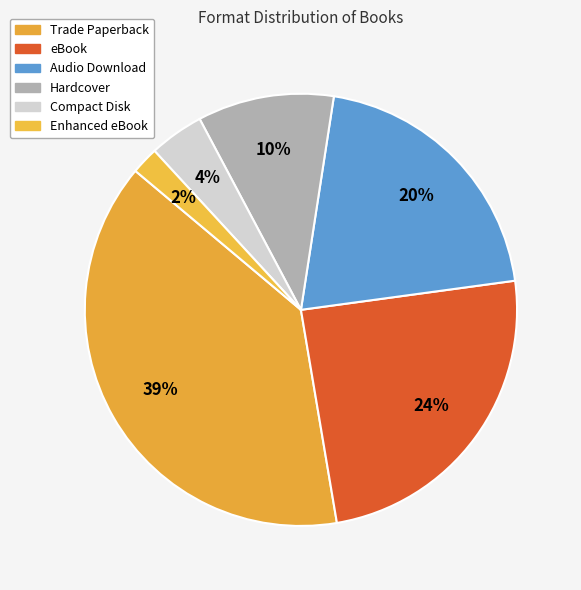

How many segments does this pie chart have?

6